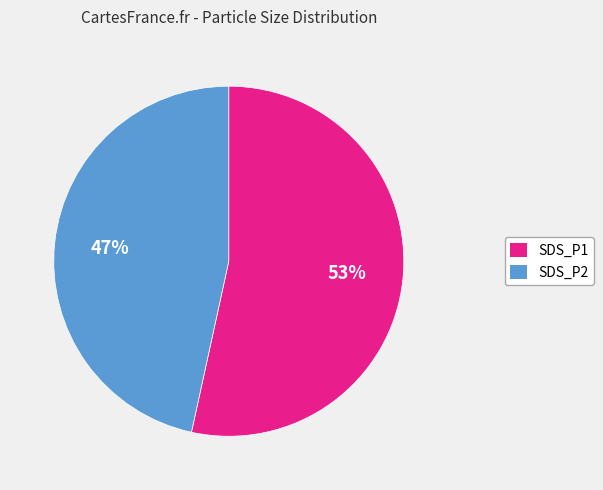

True or false: SDS_P1 accounts for 45% of the total.

False